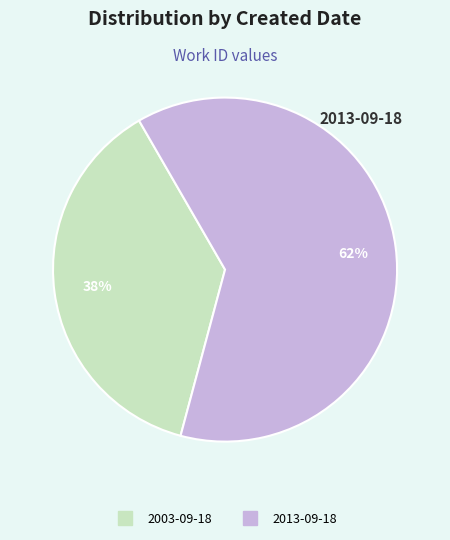

What is the largest slice in the pie chart?

2013-09-18